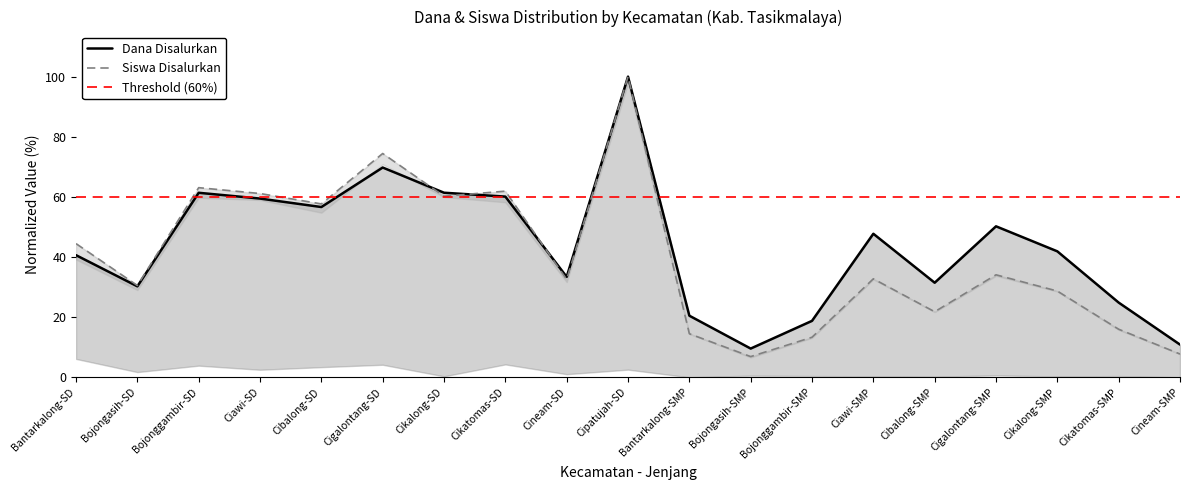

What position from the left is Bojonggambir-SD?

3